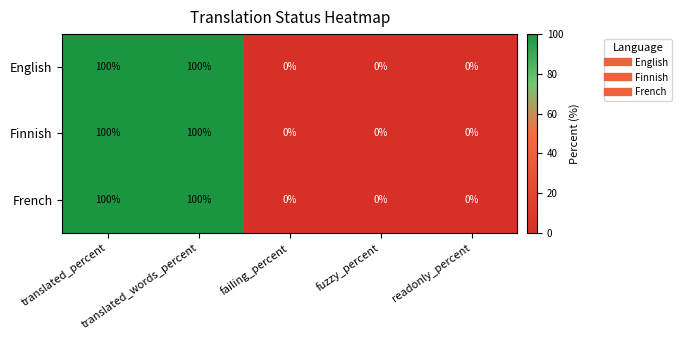

What is the difference between the maximum and second lowest values in the French series?

100